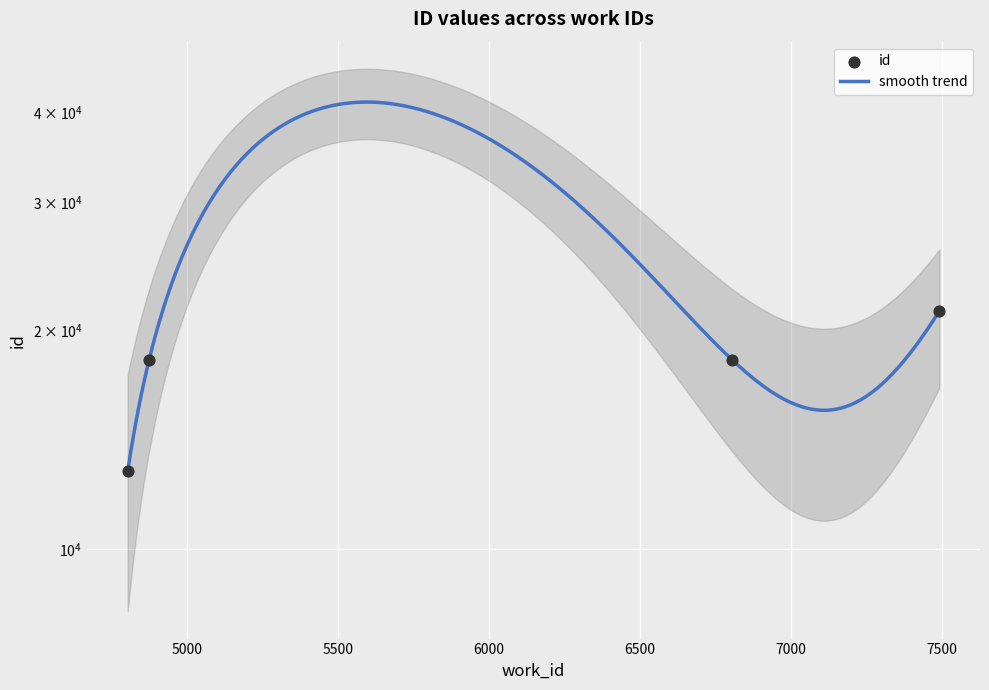

Approximately how many times larger is the value at 6805 compared to 4802?

1.4